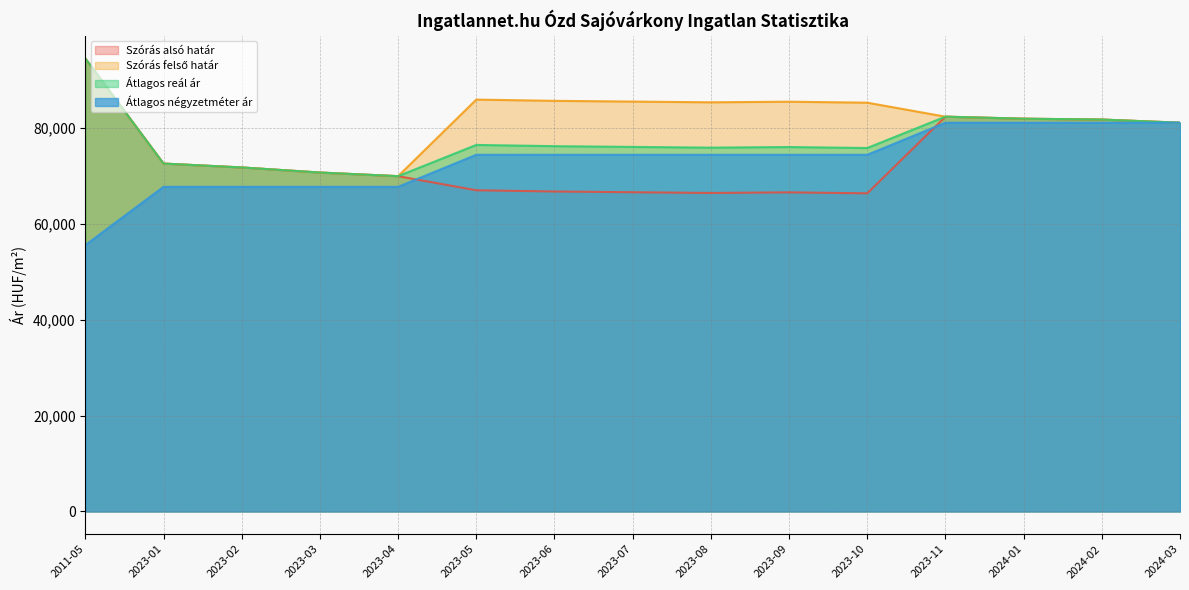

How many data points in Szórás felső határ are less than 82342?

7